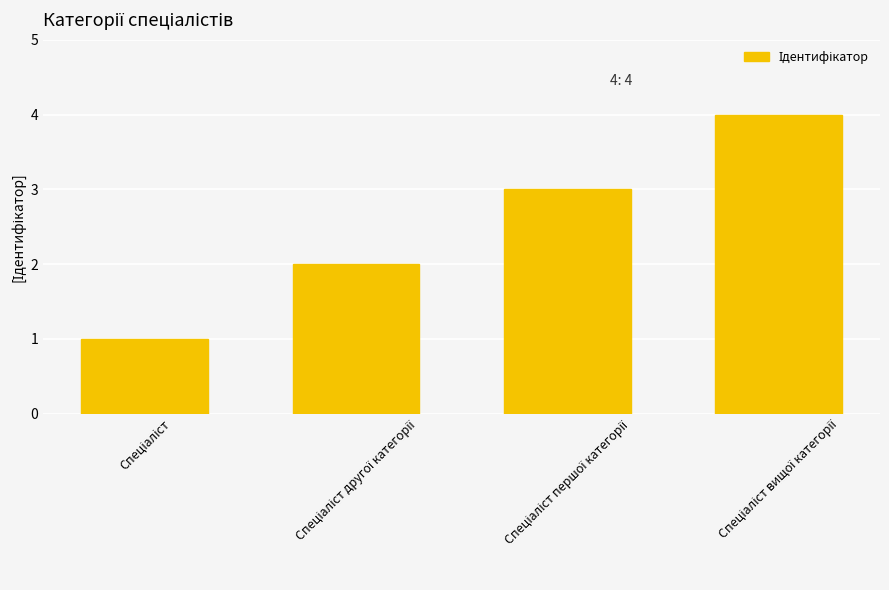

Count the number of data series in this chart.

1